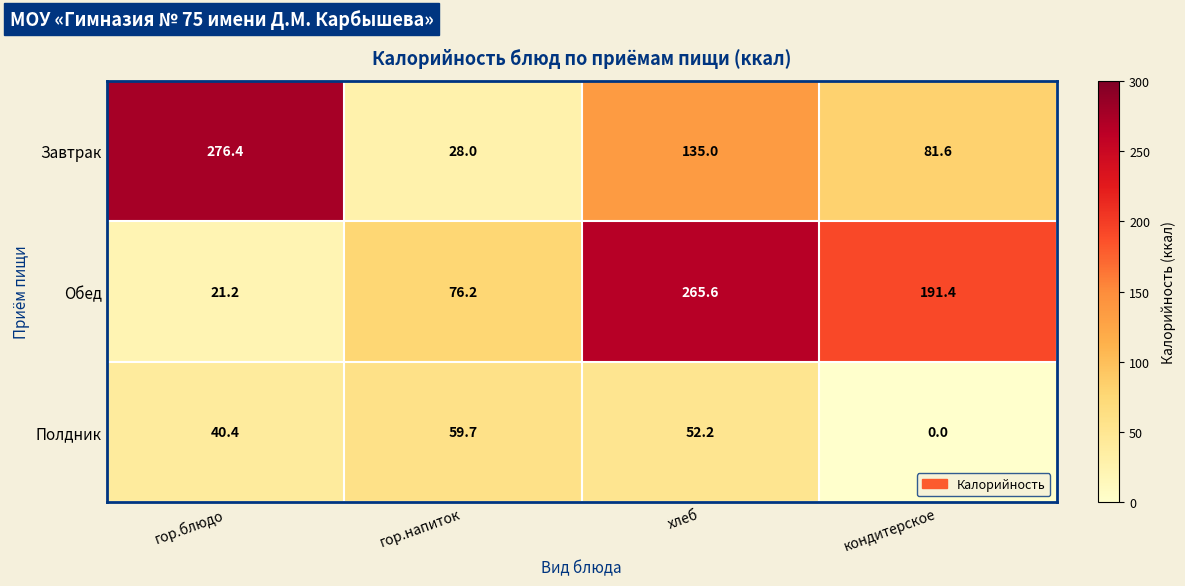

Reading right to left, transcribe all the data shown in this chart.

Завтрак: кондитерское=81.6	хлеб=135.0	гор.напиток=28.0	гор.блюдо=276.4
Обед: кондитерское=191.4	хлеб=265.6	гор.напиток=76.2	гор.блюдо=21.2
Полдник: кондитерское=0.0	хлеб=52.2	гор.напиток=59.7	гор.блюдо=40.4